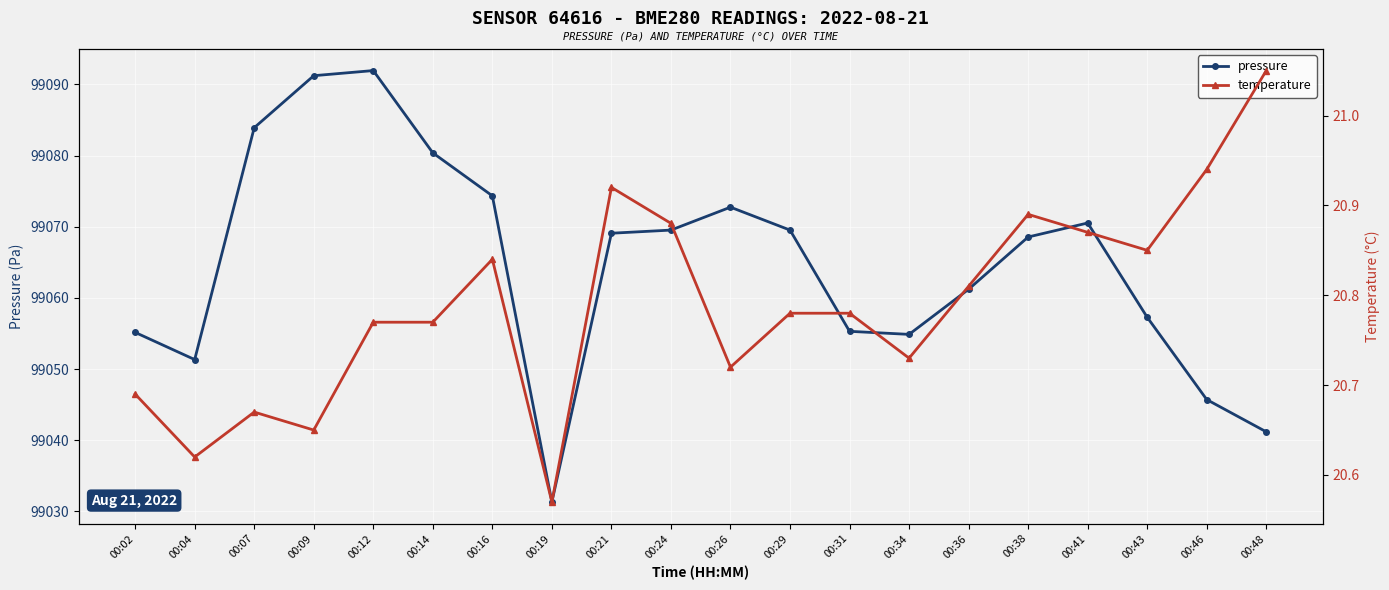

Rank the series at 00:31 from lowest to highest value.

temperature, pressure